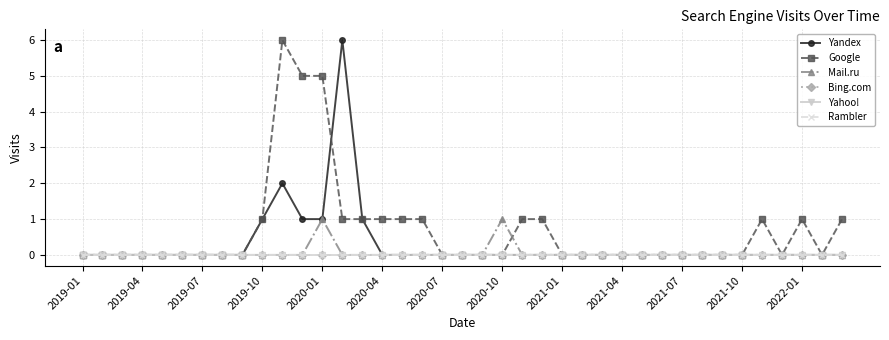

At which label is Rambler closest to 0?

2019-01